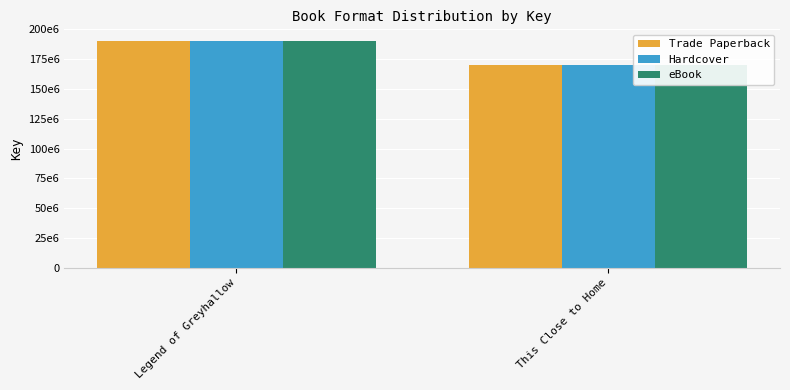

Which series has the widest spread of values?

Trade Paperback